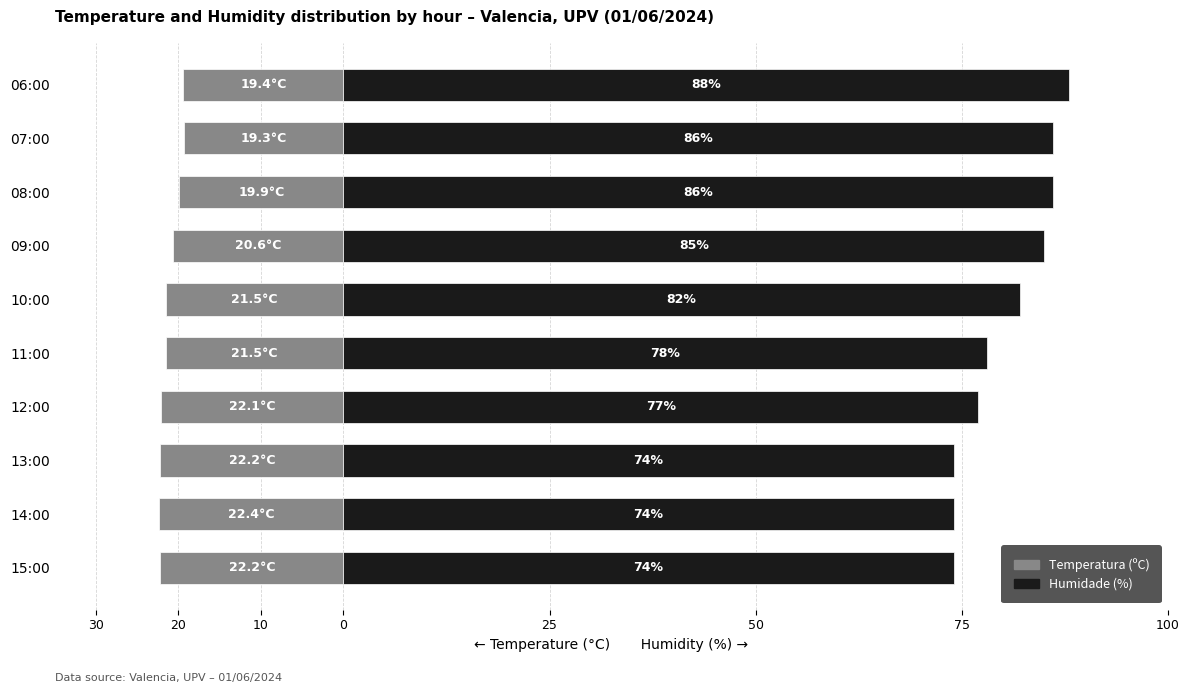

Rank the series by their maximum value, from lowest to highest.

Temperatura (ºC), Humidade (%)